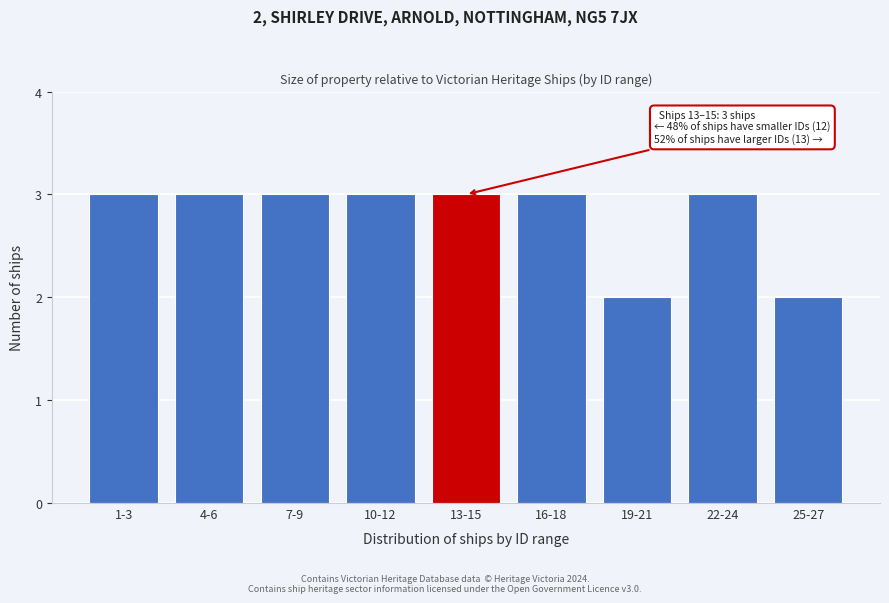

Reading left to right, extract all data points from this chart.

3	3	3	3	3	3	2	3	2